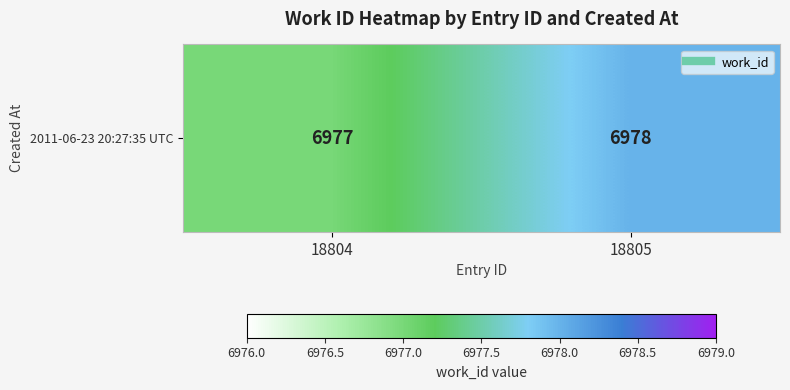

Count the number of data series in this chart.

1